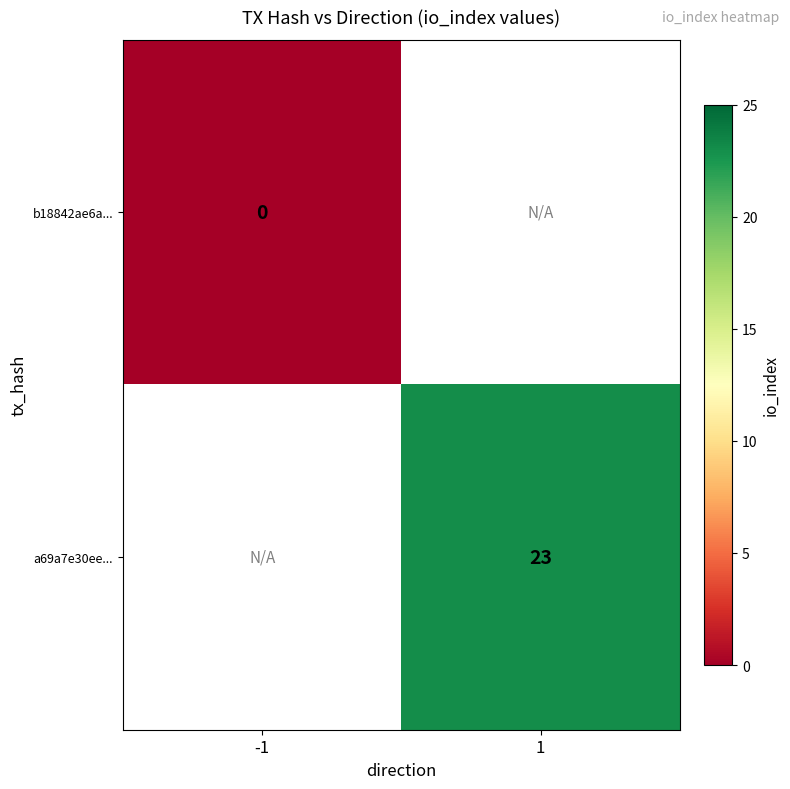

Is it true that a69a7e30ee... equals 10 at 1?

False